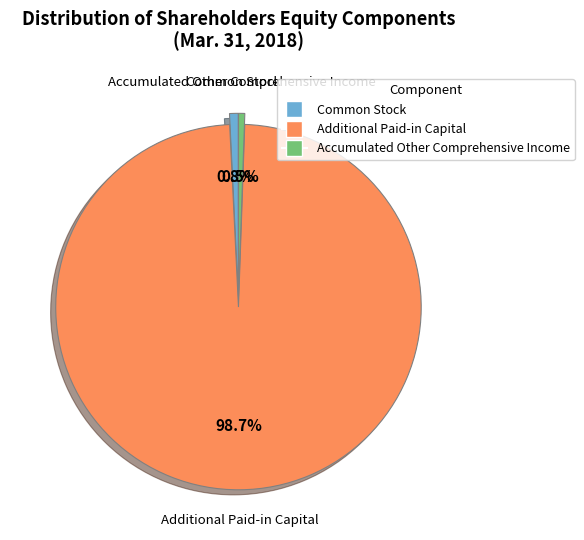

How many slices are in this pie chart?

3